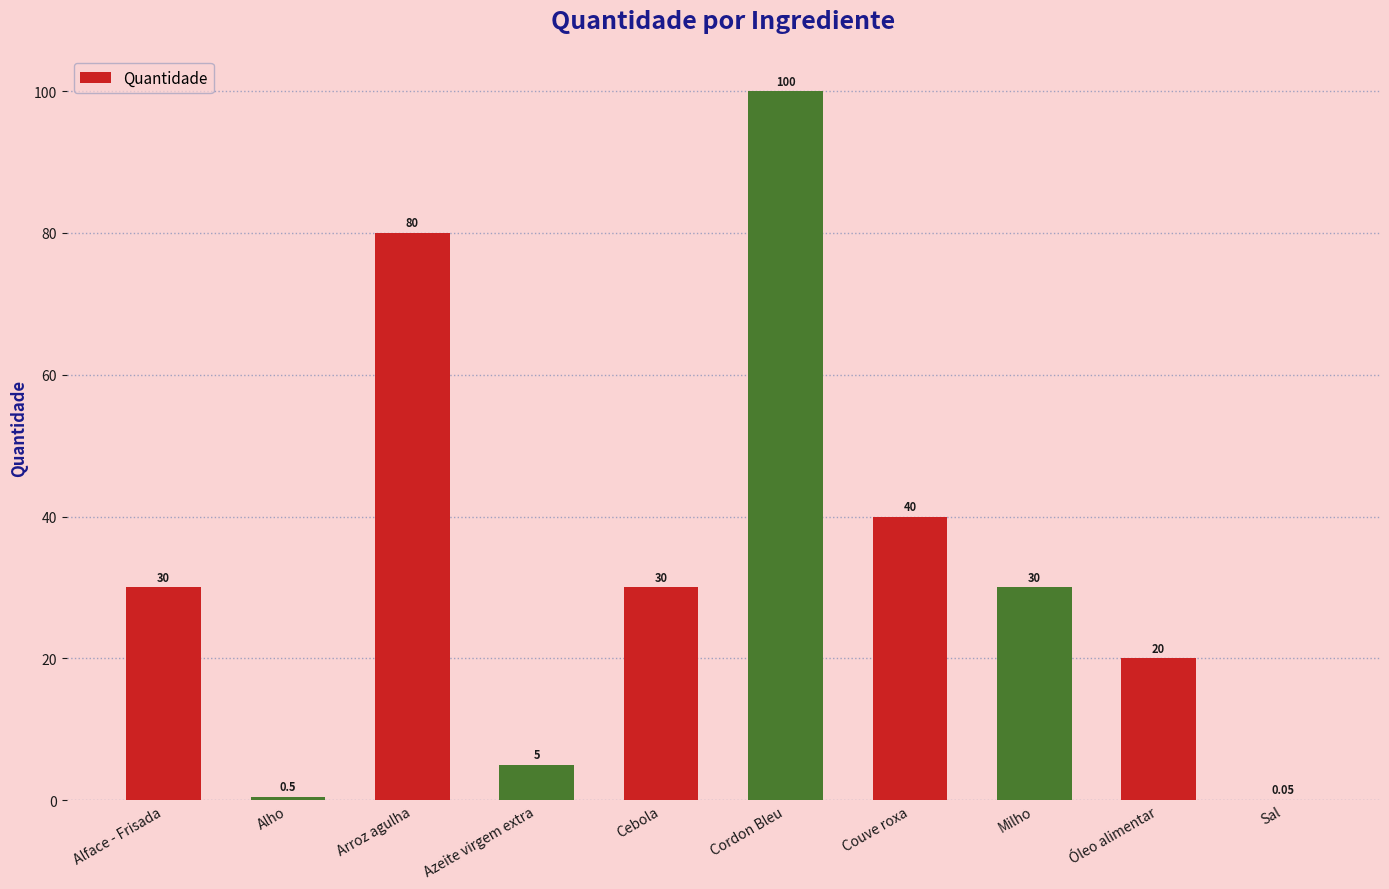

The chart shows a value of 80.0 at Arroz agulha. True or false?

True